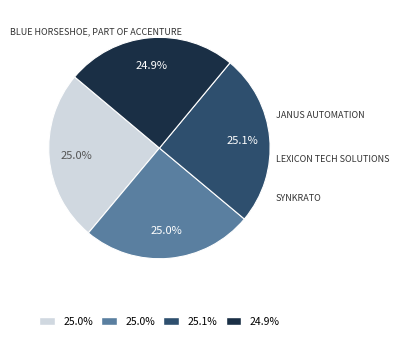

Is there a majority slice in this chart?

No